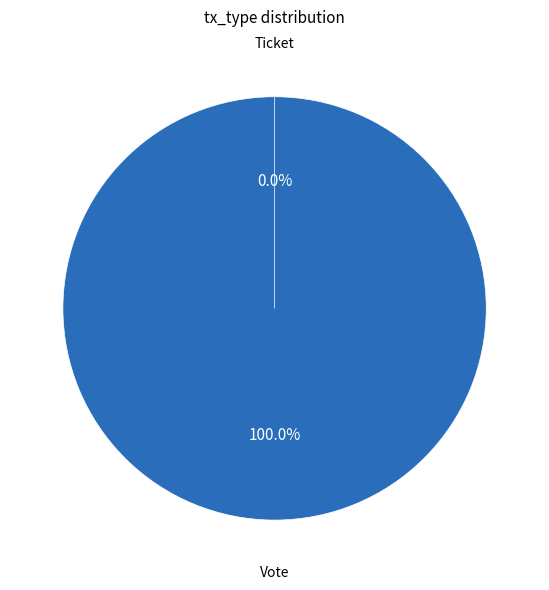

The Vote slice represents 85% of the pie. True or false?

False